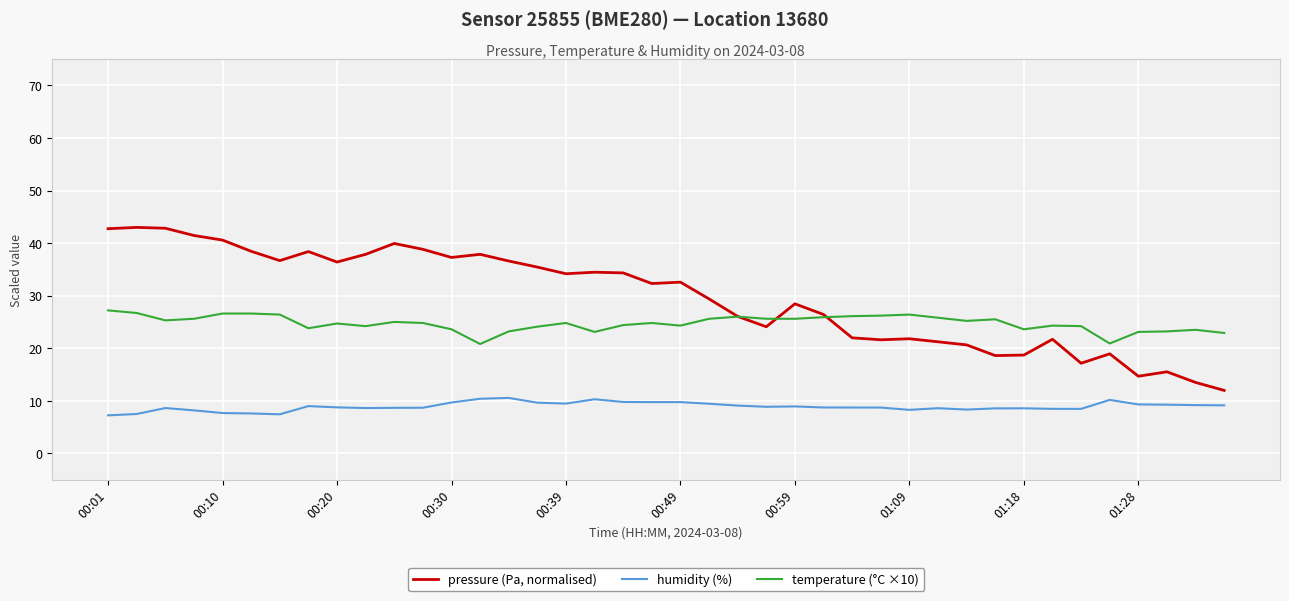

Which series has the widest spread of values?

pressure (Pa, normalised)